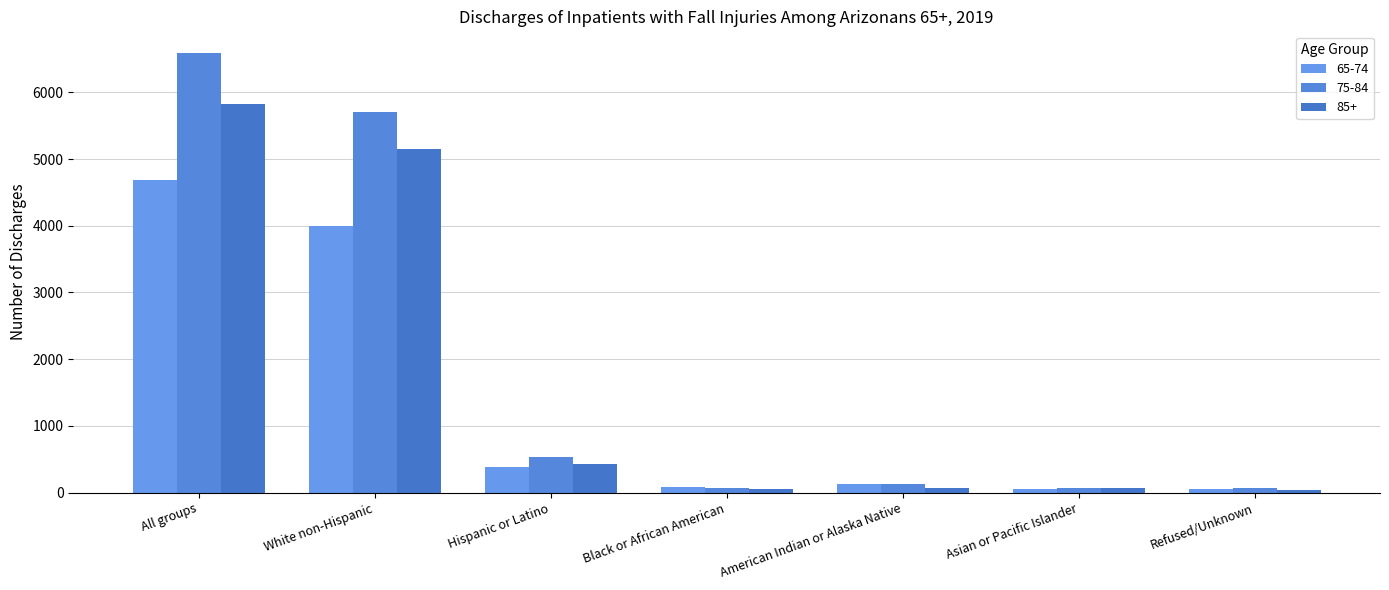

Between White non-Hispanic and Black or African American, which series saw the biggest shift?

75-84